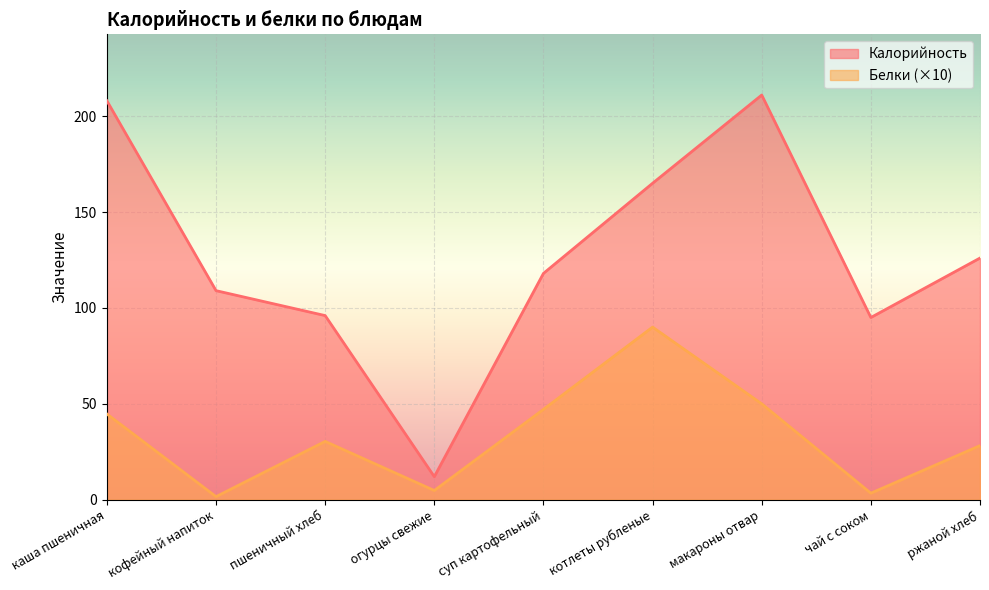

Which series has the largest range (max minus min)?

Калорийность